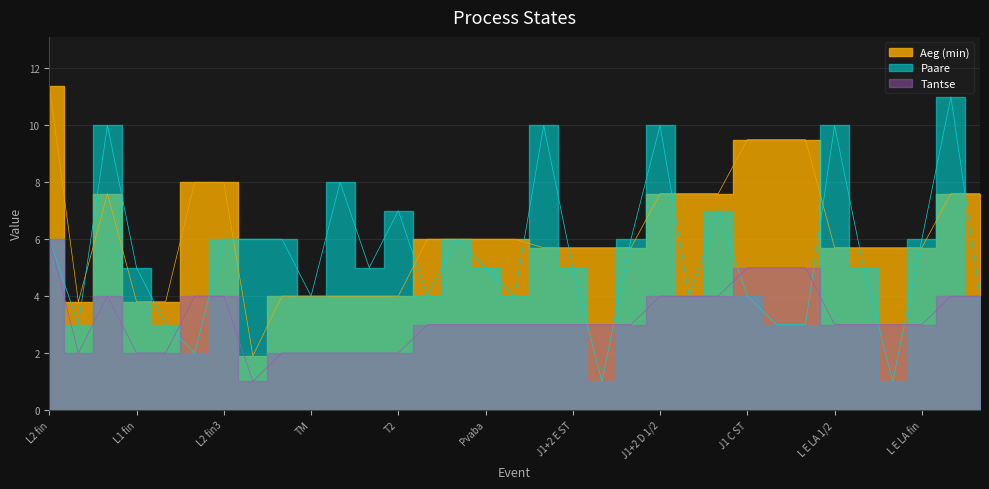

In Tantse, how many points are lower than both neighbors (excluding endpoints)?

2